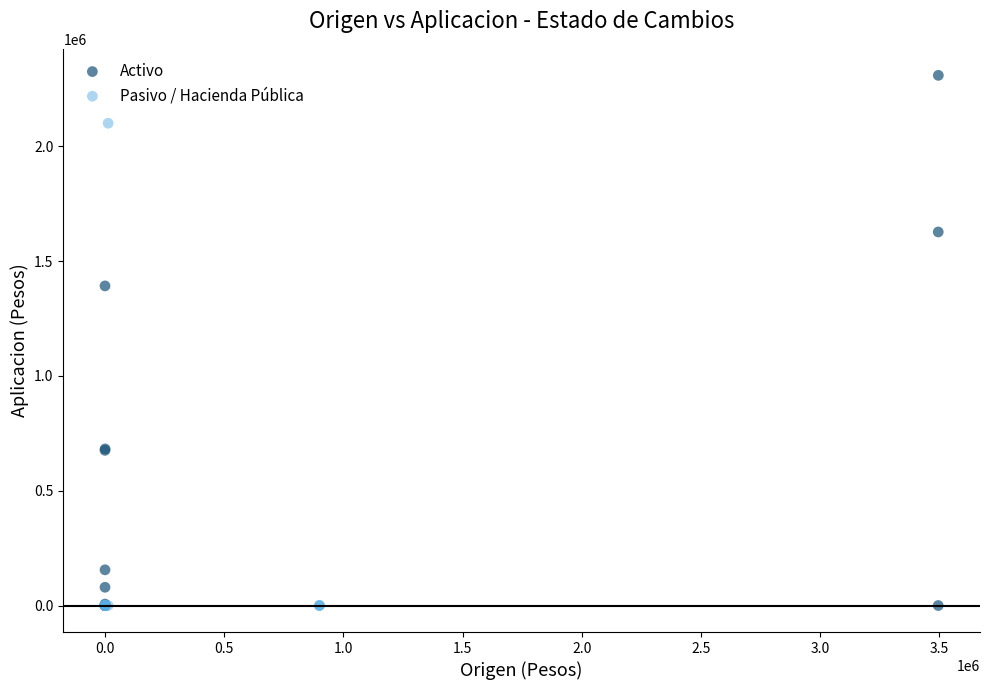

Which series has the largest Y range (max minus min)?

Activo